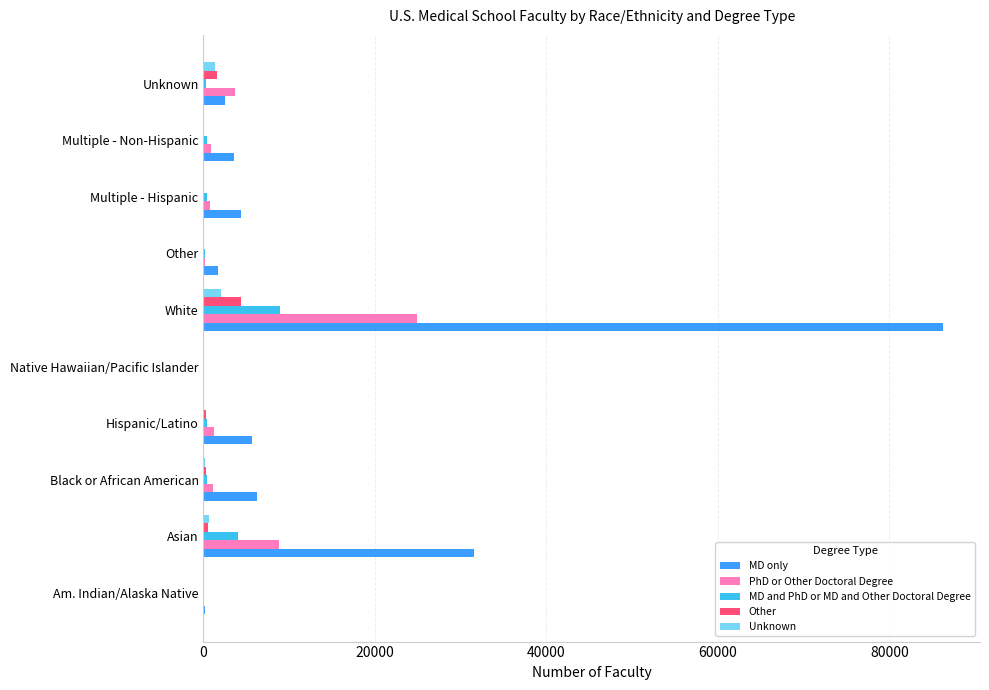

The value of MD only at White is 25719. True or false?

False